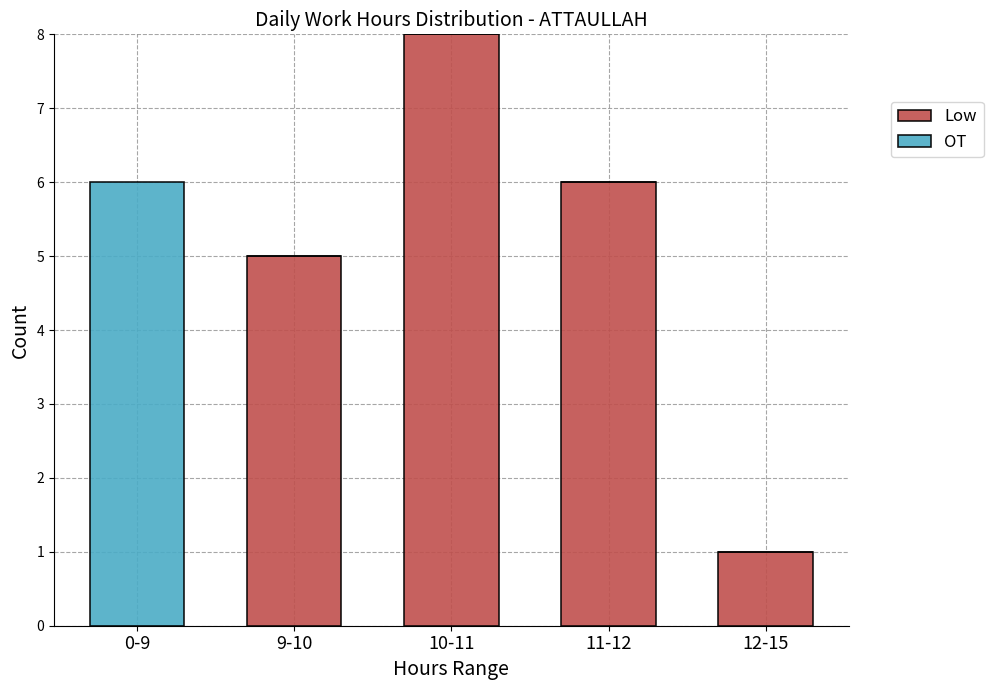

True or false: Low has a value of 0 at 12-15.

False